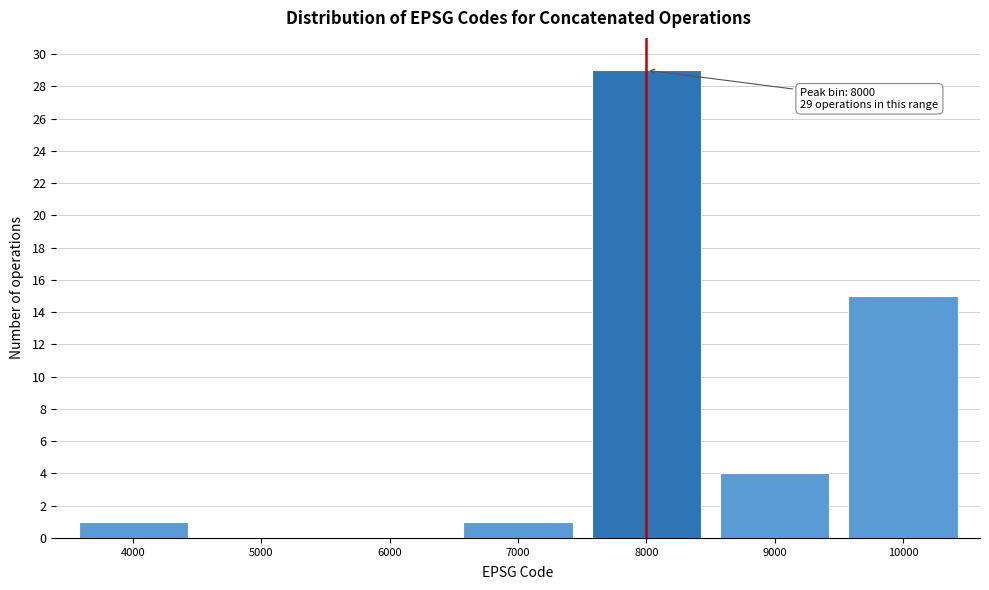

Reading left to right, transcribe all the data shown in this chart.

4000=1	5000=0	6000=0	7000=1	8000=29	9000=4	10000=15